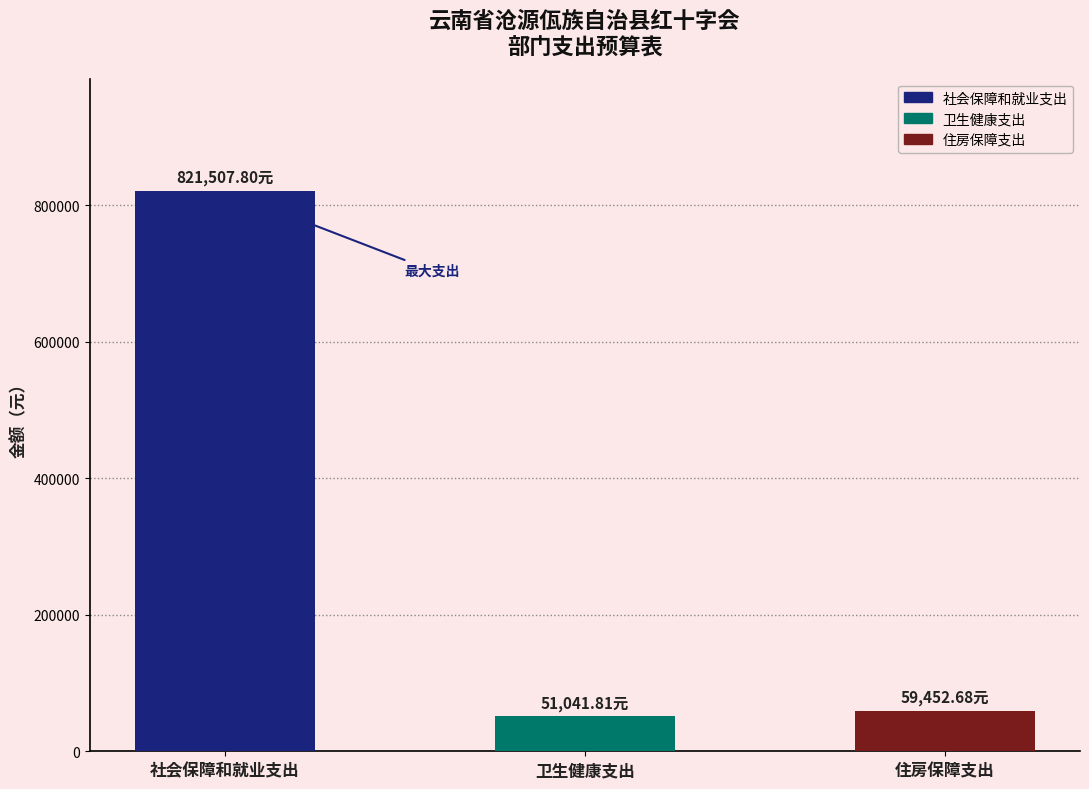

Reading left to right, extract all data points from this chart.

821507.8	51041.8	59452.7